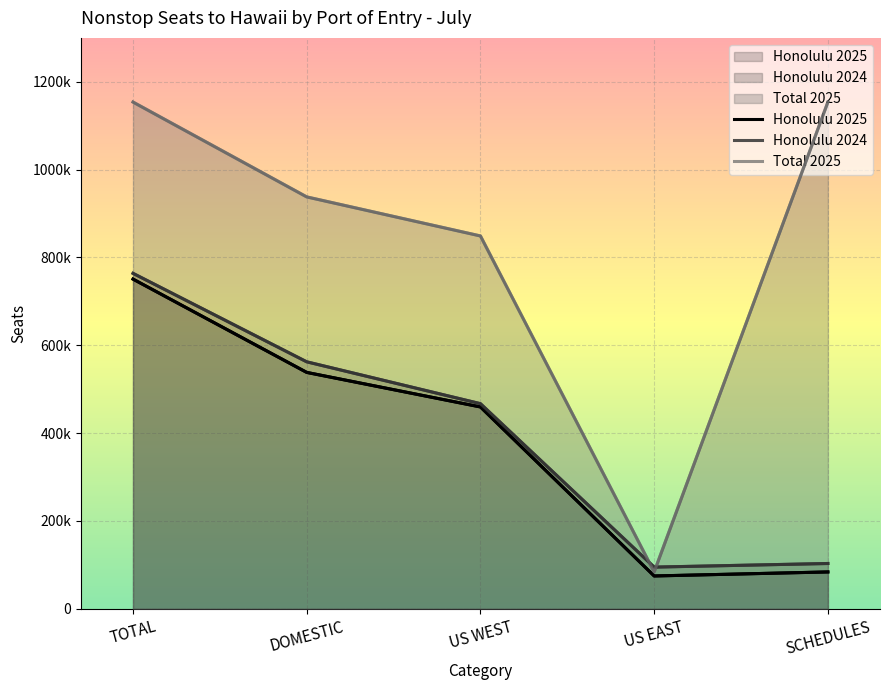

What are all the series names shown in the legend?

Honolulu 2025, Honolulu 2024, Total 2025